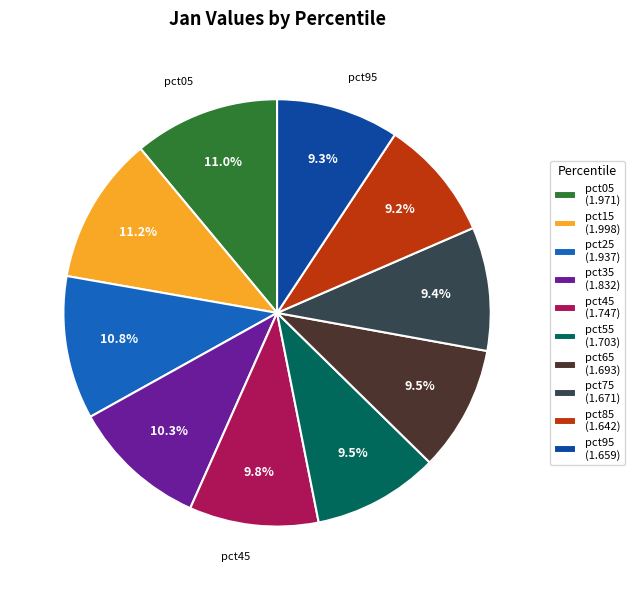

Which has a higher value, pct35 (1.832) or pct55 (1.703)?

pct35 (1.832)